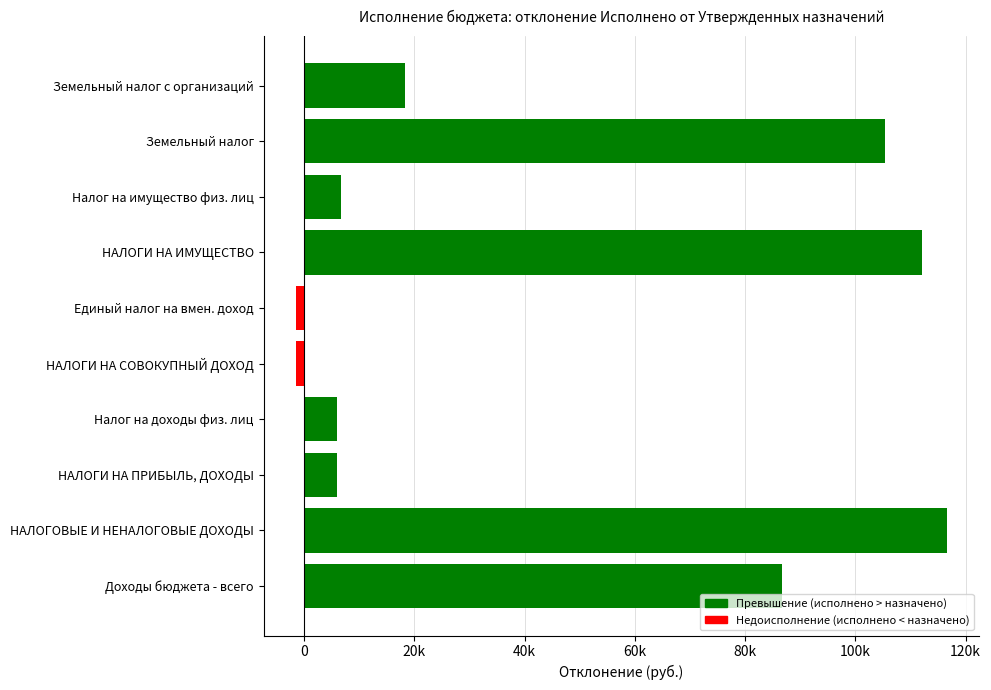

At which label is the value closest to 57557?

Доходы бюджета - всего